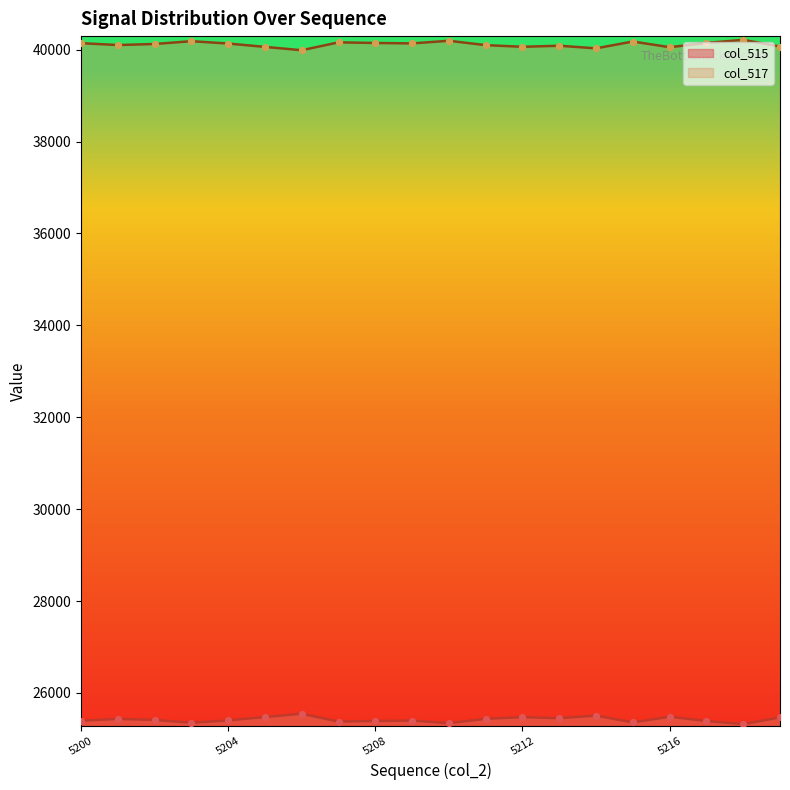

Which series has the widest spread of Y values?

col_515